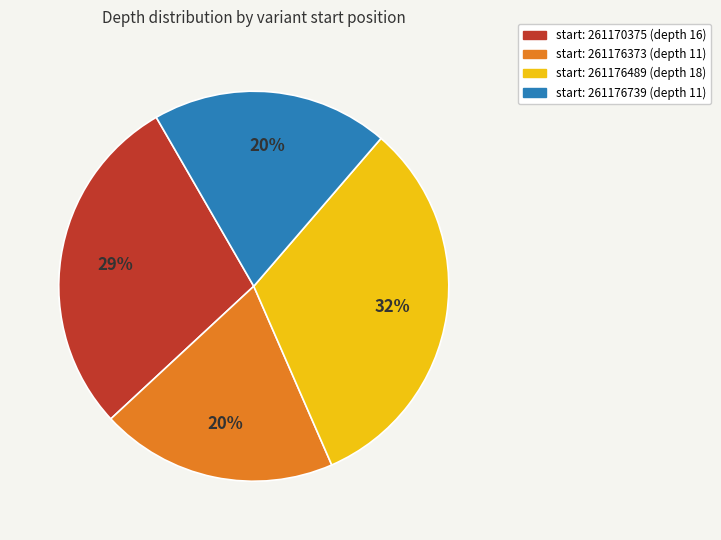

Does any single category account for the majority?

No